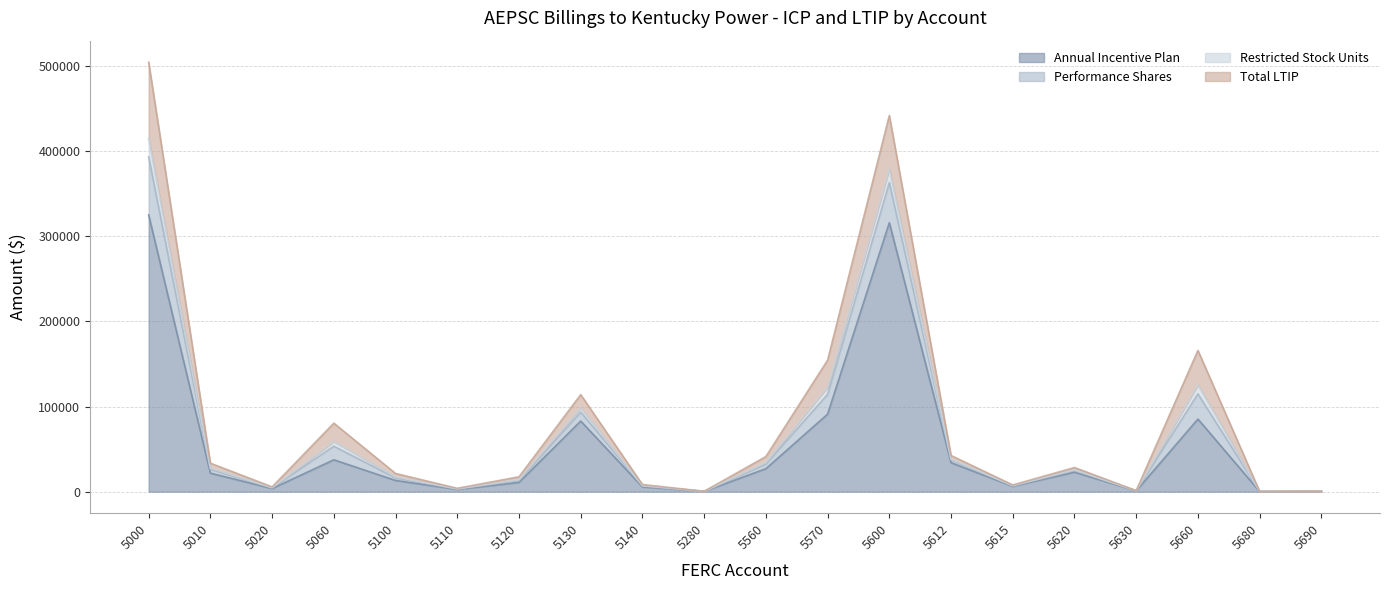

The Performance Shares series shows 13832.4 at 5140. True or false?

False